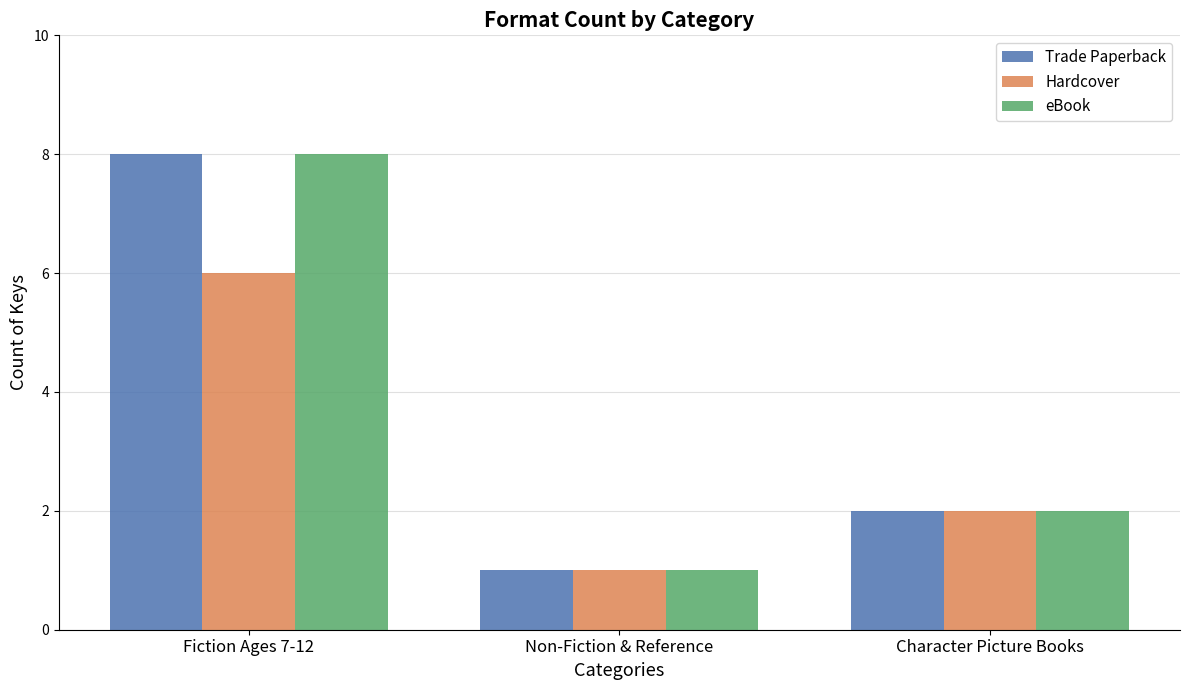

What is the difference between the second highest and minimum values in the Trade Paperback series?

1